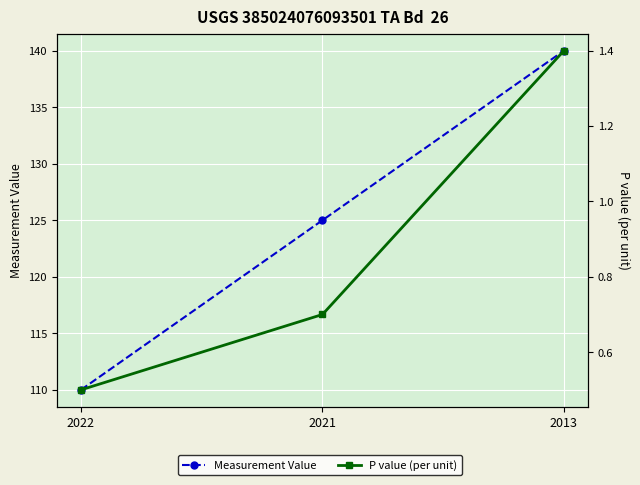

Which series has the largest range (max minus min)?

Measurement Value